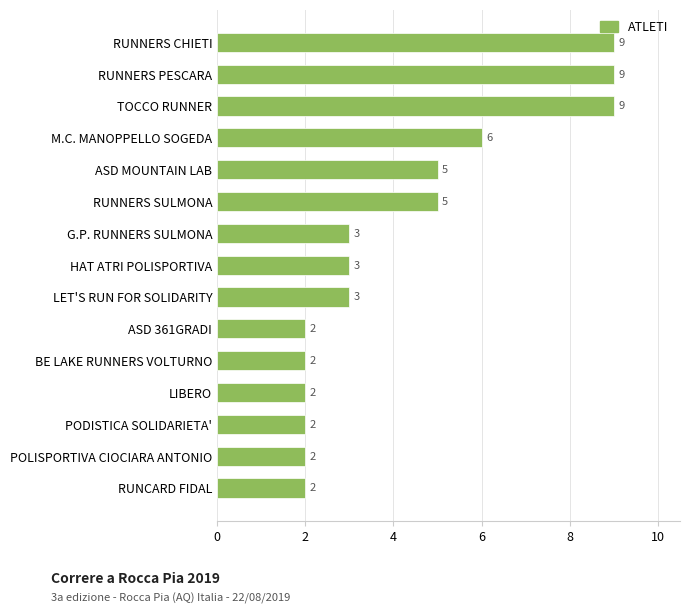

Is it true that the value at BE LAKE RUNNERS VOLTURNO is 3?

False